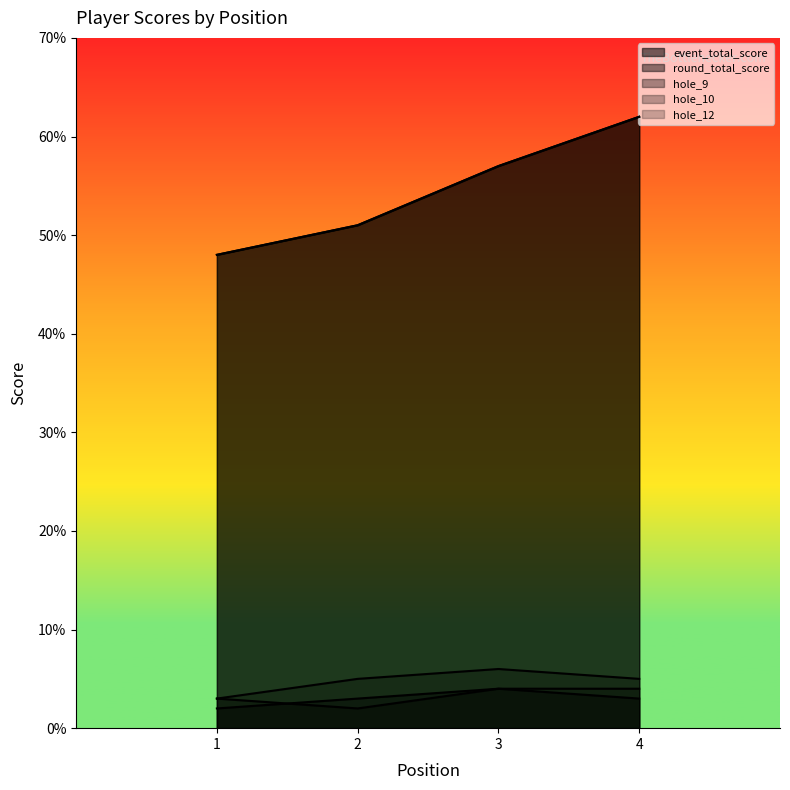

Which category has the highest value across all series?

4